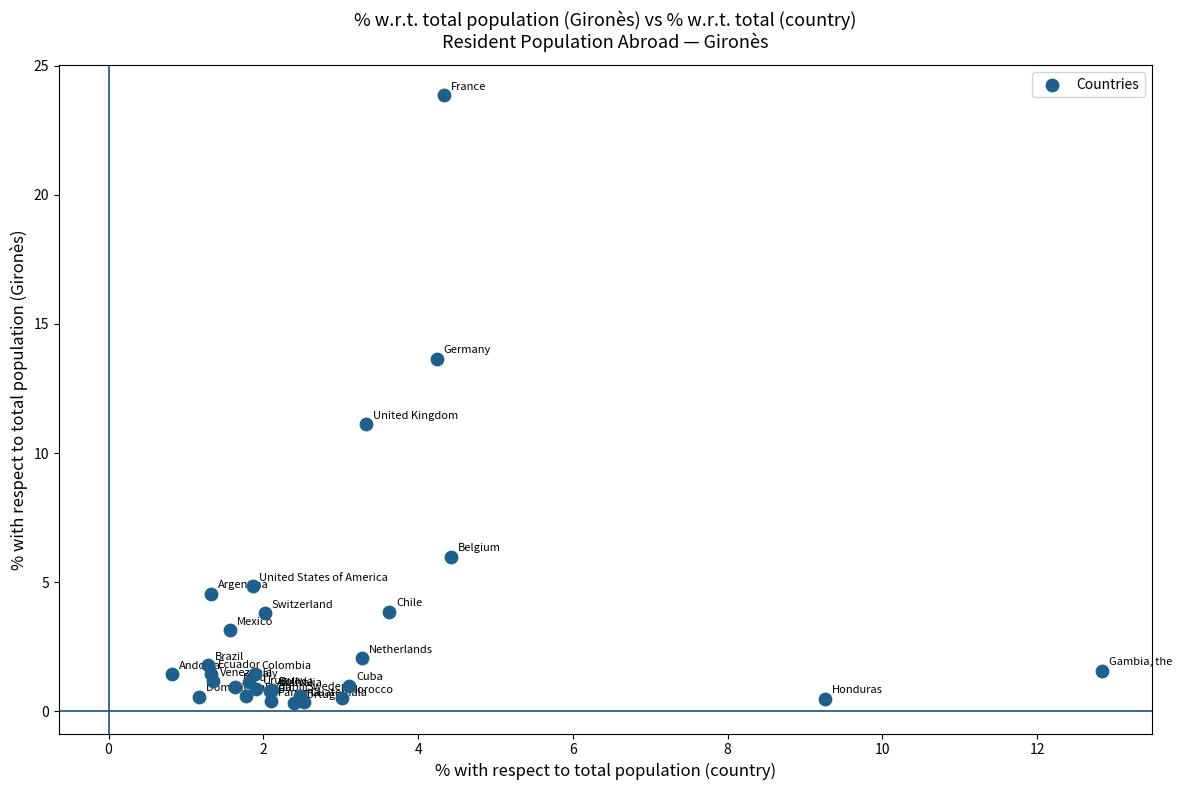

What Y value in the scatter plot is closest to 12?

11.1